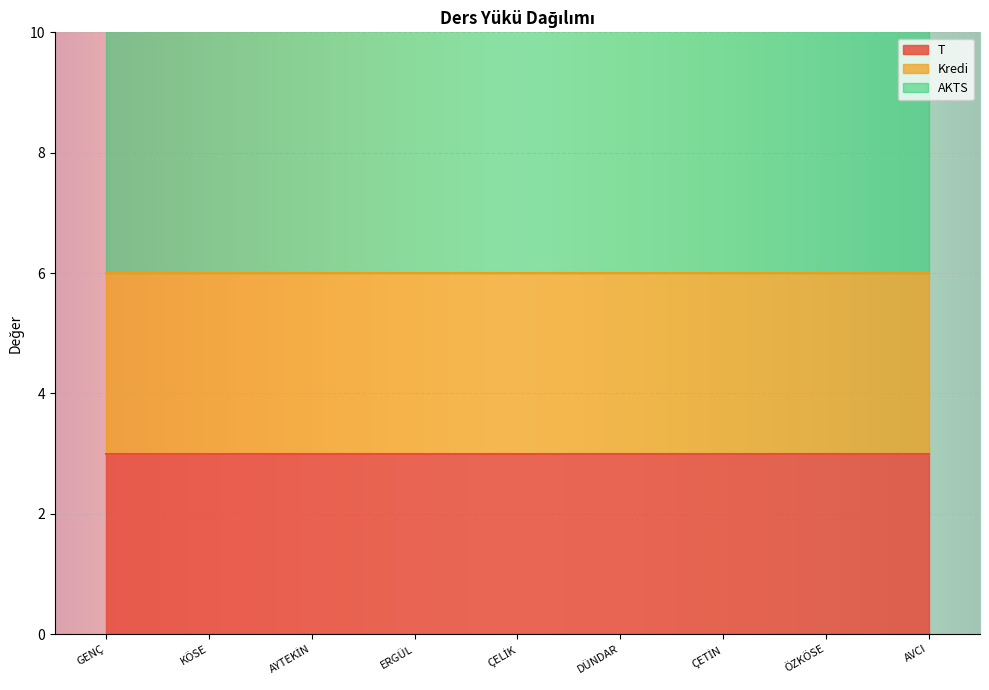

True or false: Kredi and U cross at least once.

False